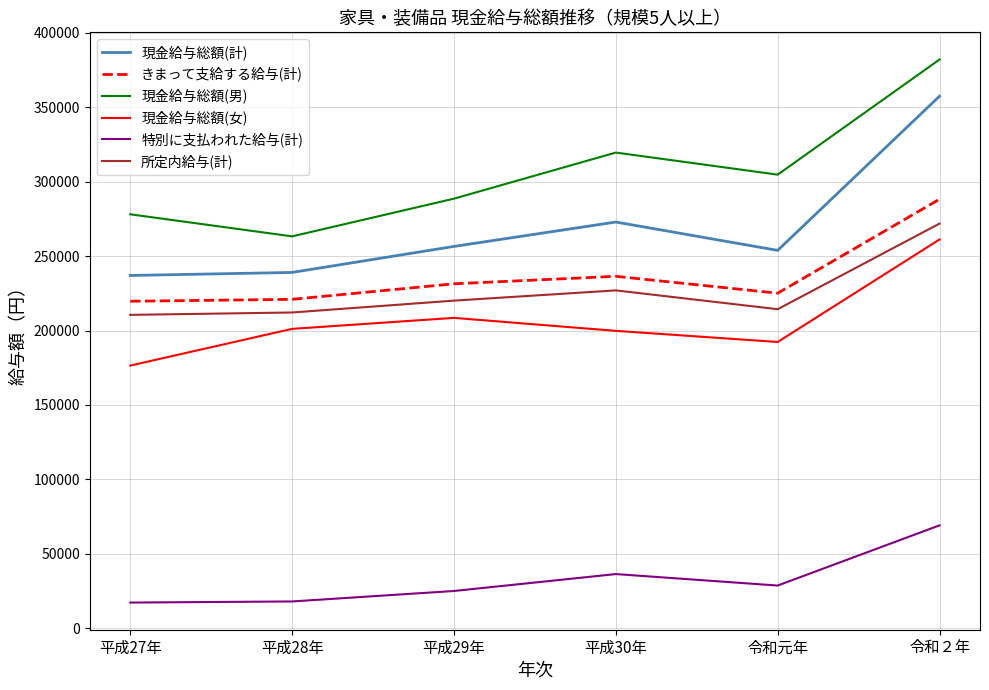

Which series has the largest total across all categories?

現金給与総額(男)